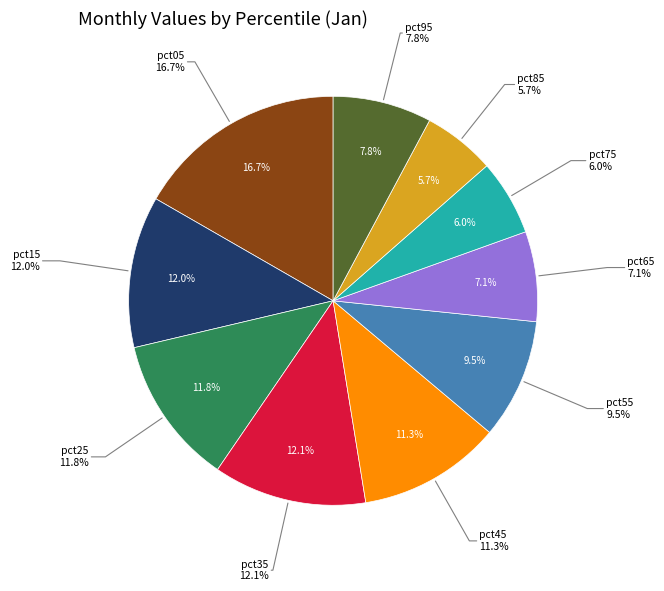

Count the number of slices in the pie.

10